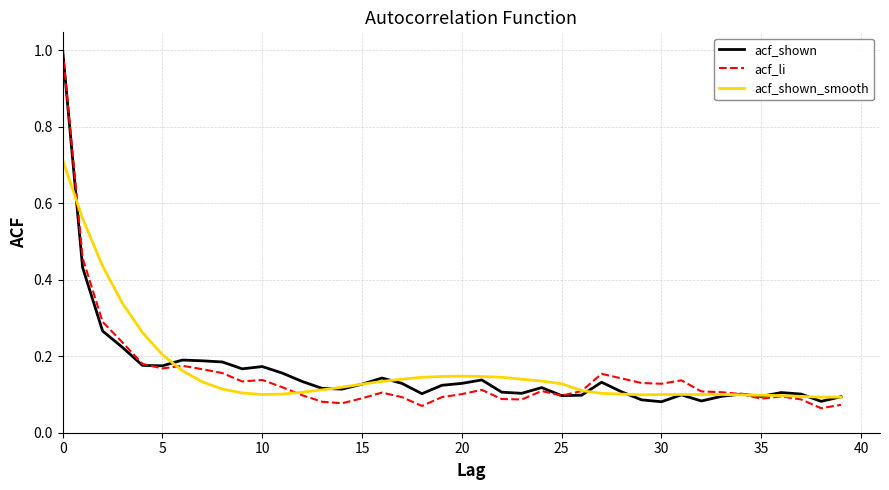

What are all the series names shown in the legend?

acf_shown, acf_li, acf_shown_smooth